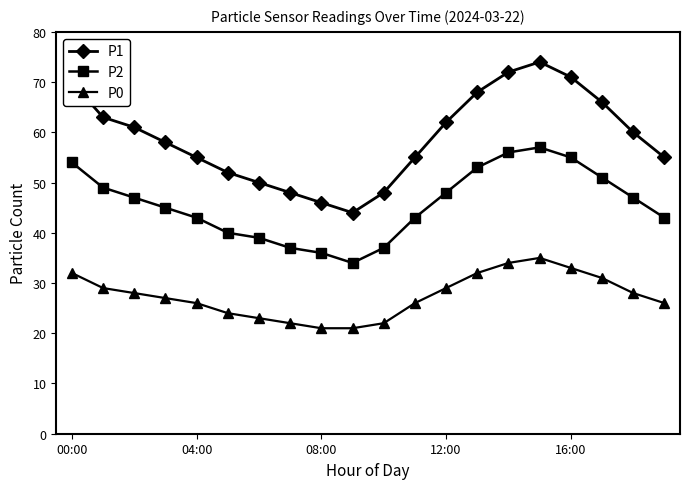

What is the minimum value for P2?

34